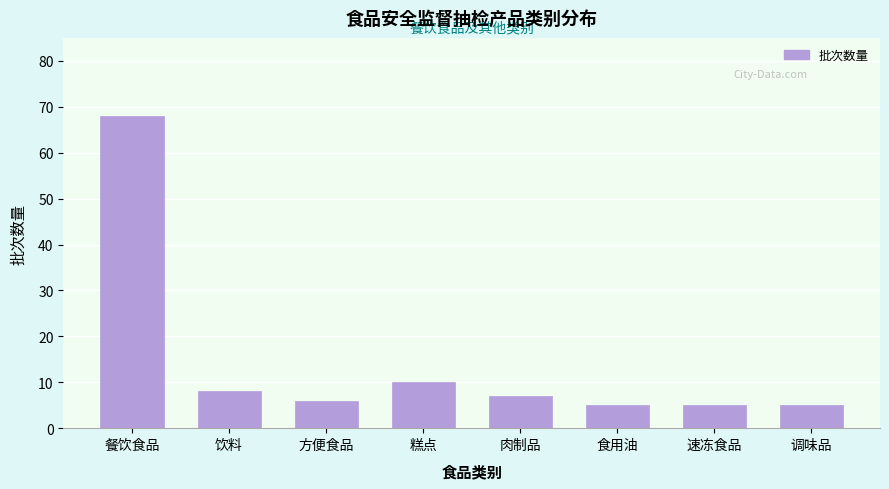

Reading left to right, what are all the values shown in this chart?

餐饮食品=68	饮料=8	方便食品=6	糕点=10	肉制品=7	食用油=5	速冻食品=5	调味品=5